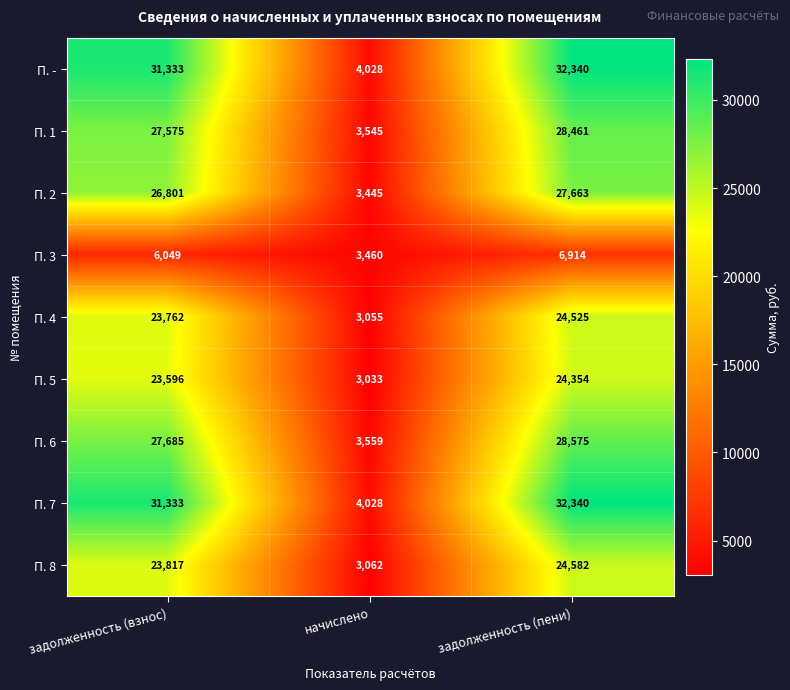

Count the number of data series in this chart.

9